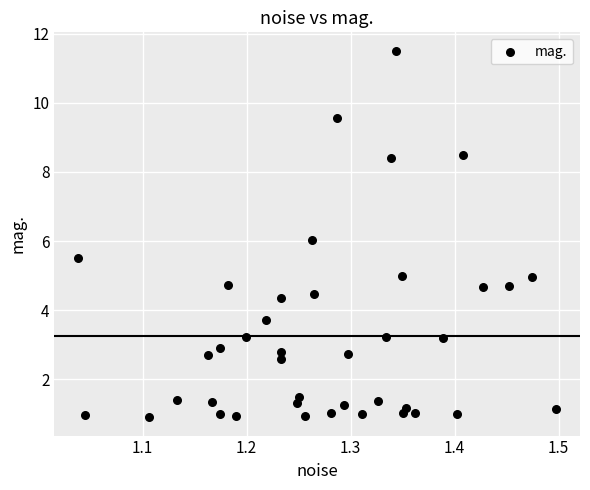

What is the range of X values (max minus min)?

0.5